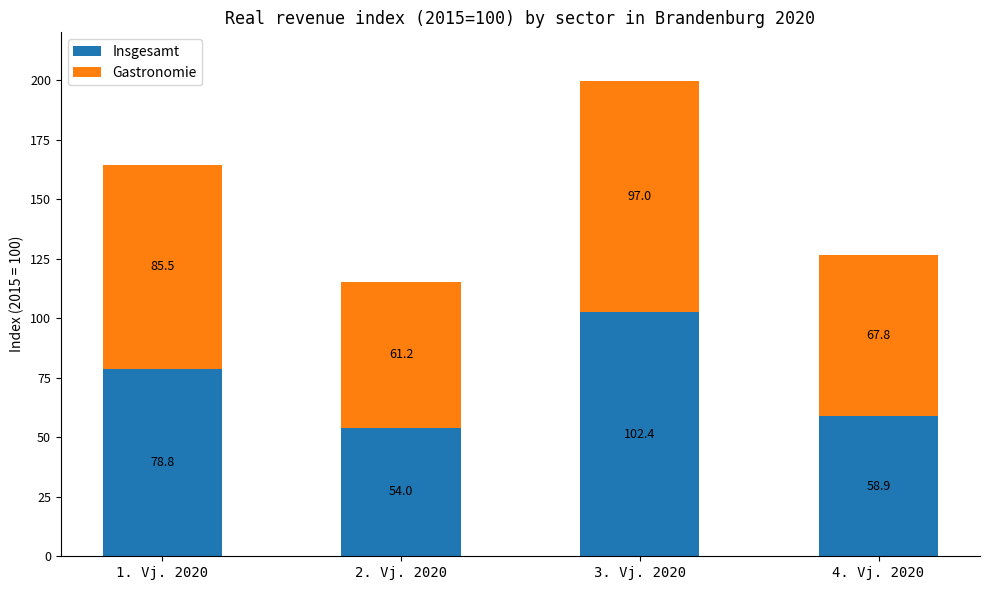

Reading right to left, transcribe the values for Insgesamt.

58.9	102.4	54.0	78.8